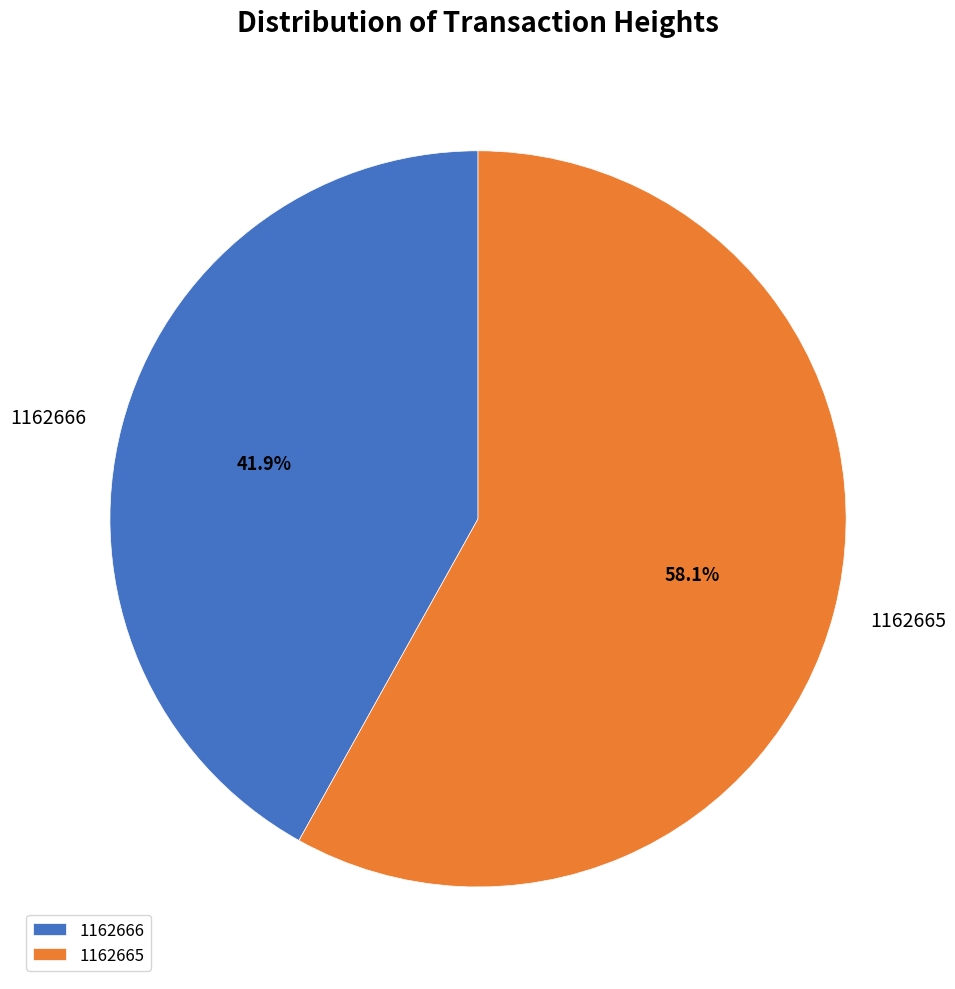

How many segments does this pie chart have?

2